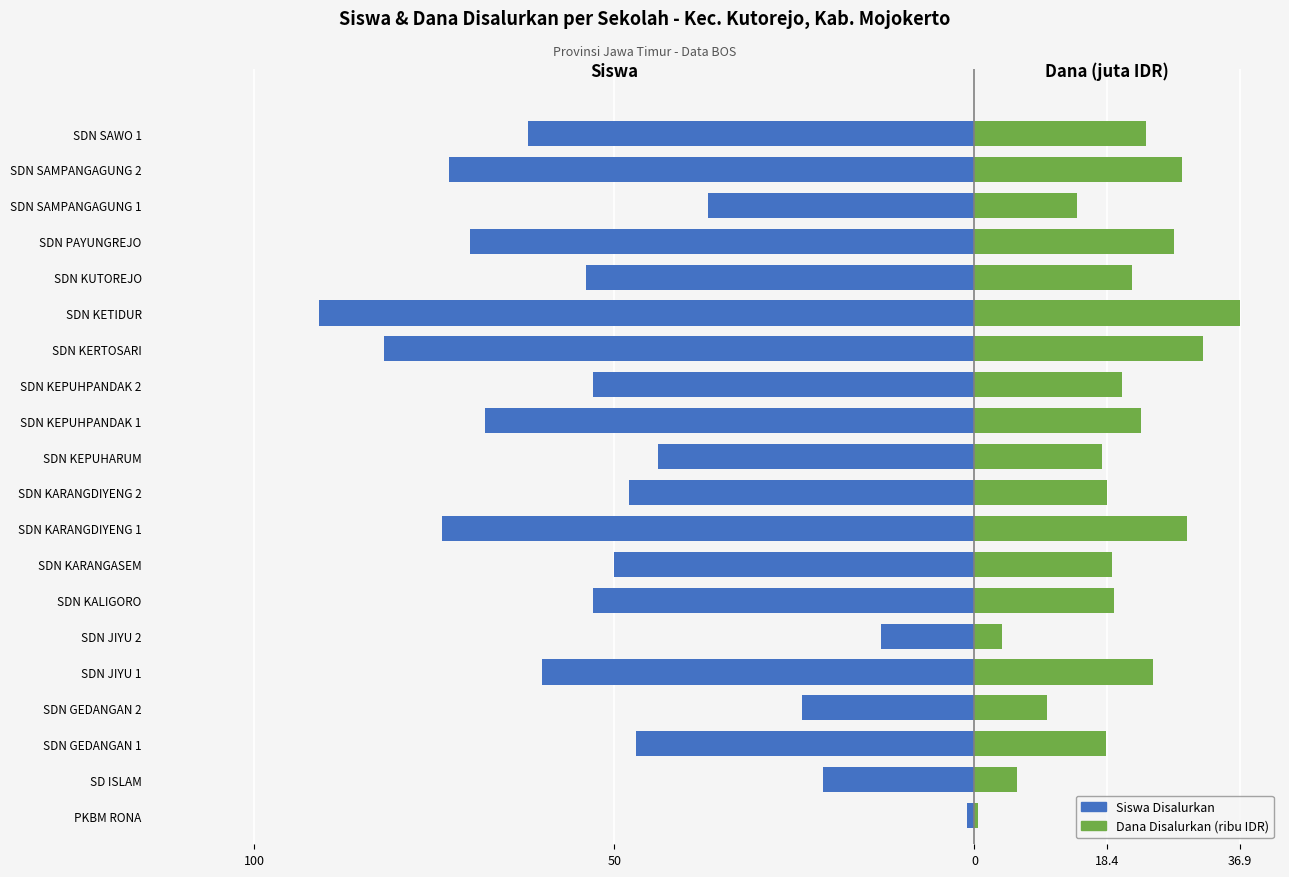

The Siswa Disalurkan series shows -21.0 at SD ISLAM. True or false?

True